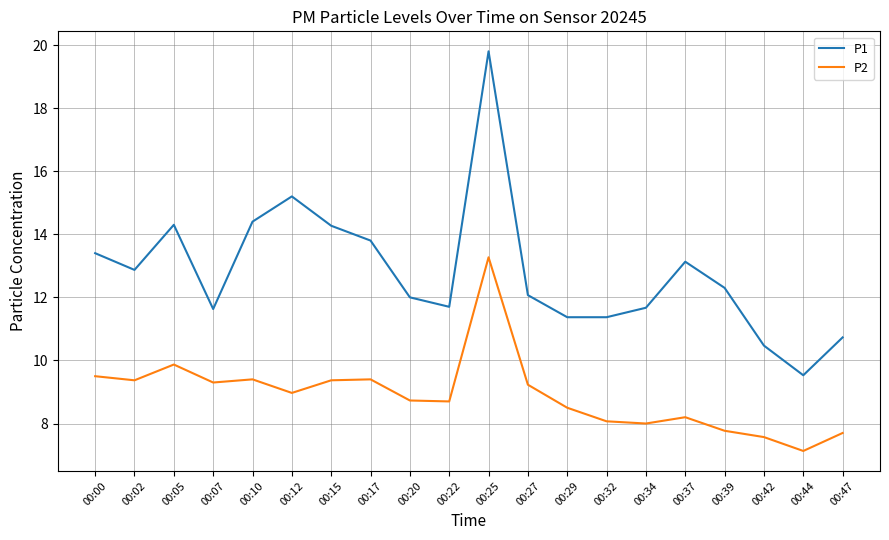

At which label is P2 closest to 10?

00:05